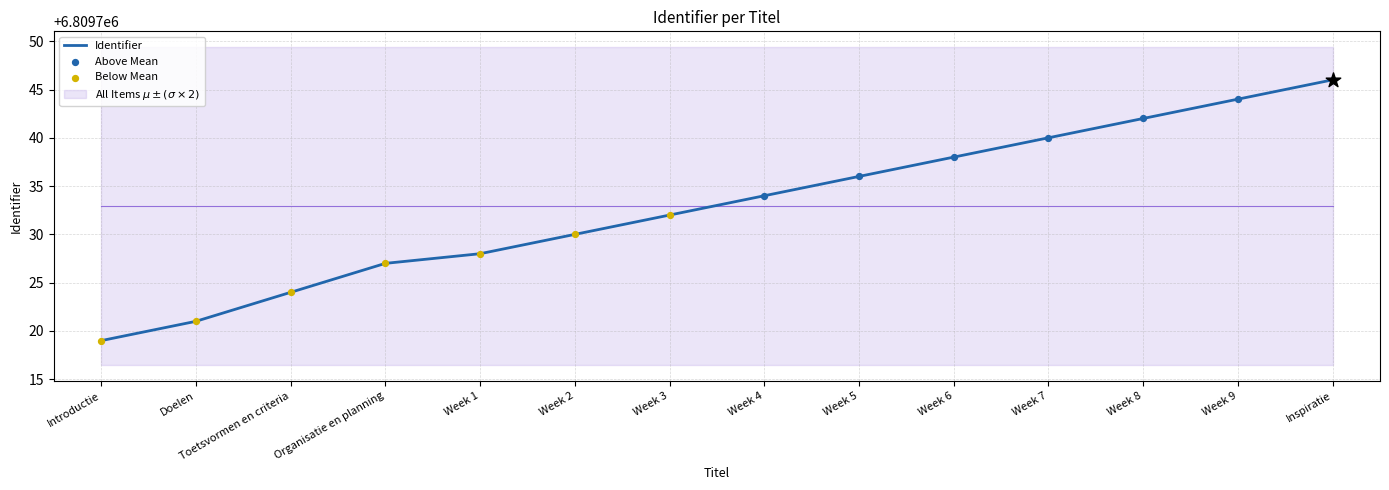

What is the ratio of the value at Organisatie en planning to the value at Week 4?

1.0